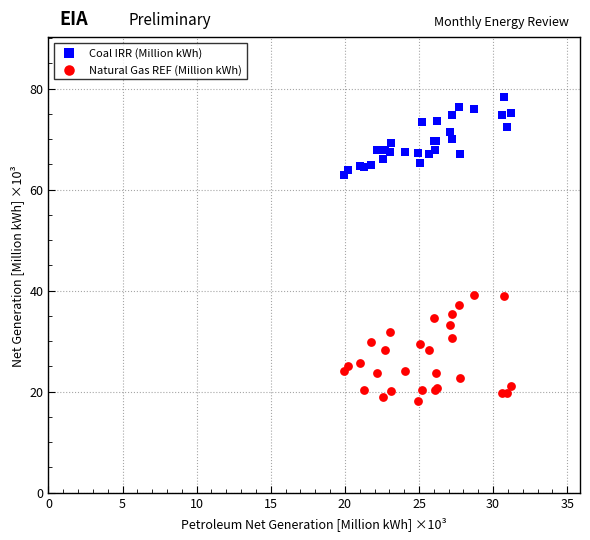

Which series reaches the maximum Y coordinate?

Coal IRR (Million kWh)